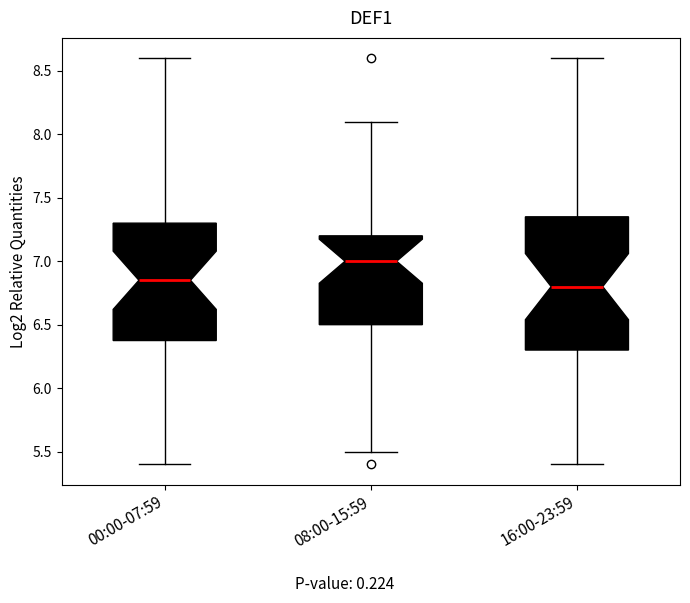

Reading left to right, transcribe this box plot: for each box, give where its median line is, the range the box spans, and where its two whiskers end, as read against the y-axis. The values are not printed on the chart, so give them approximately, as read against the axis.

00:00-07:59: median 6.85, box 6.40 to 7.30, whiskers 5.40 to 8.60
08:00-15:59: median 7.00, box 6.50 to 7.20, whiskers 5.50 to 8.10
16:00-23:59: median 6.80, box 6.30 to 7.35, whiskers 5.40 to 8.60